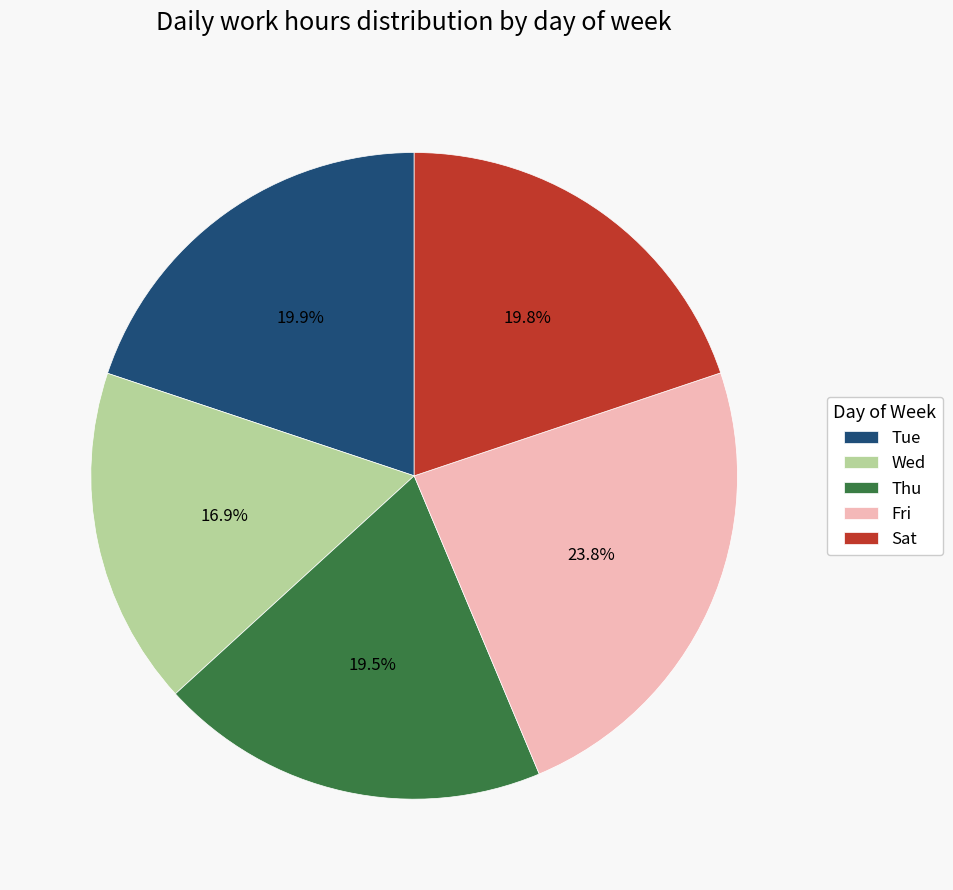

Which slice is the smallest?

Wed